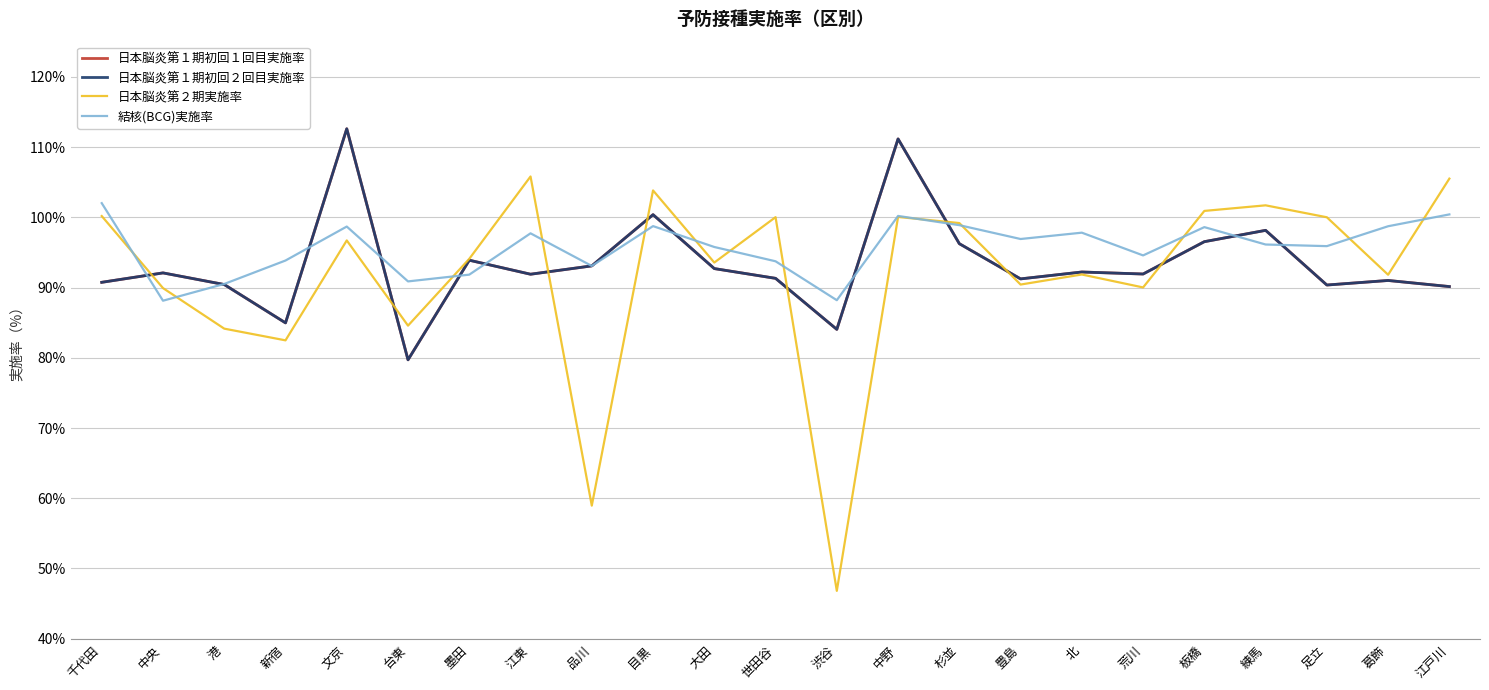

Where do 日本脳炎第１期初回１回目実施率 and 結核(BCG)実施率 first cross each other?

千代田 and 中央